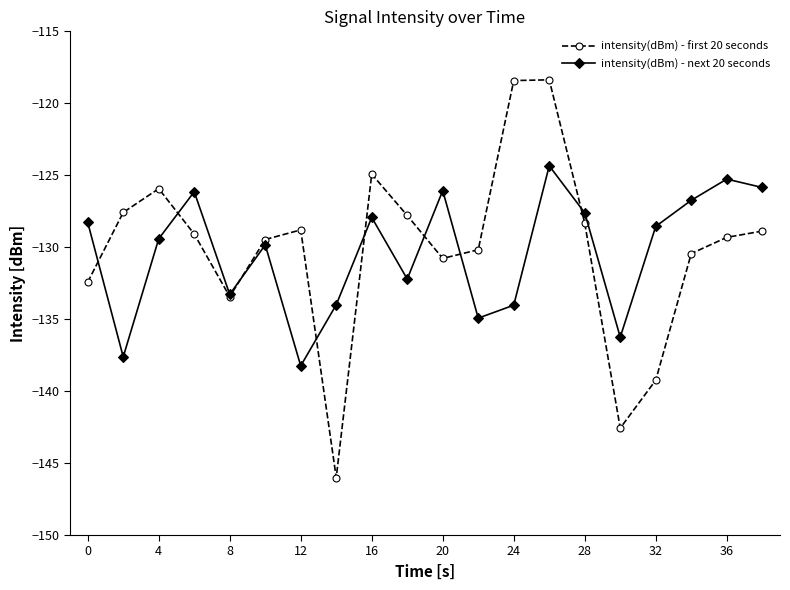

What are all the series names shown in the legend?

intensity(dBm) - first 20 seconds, intensity(dBm) - next 20 seconds